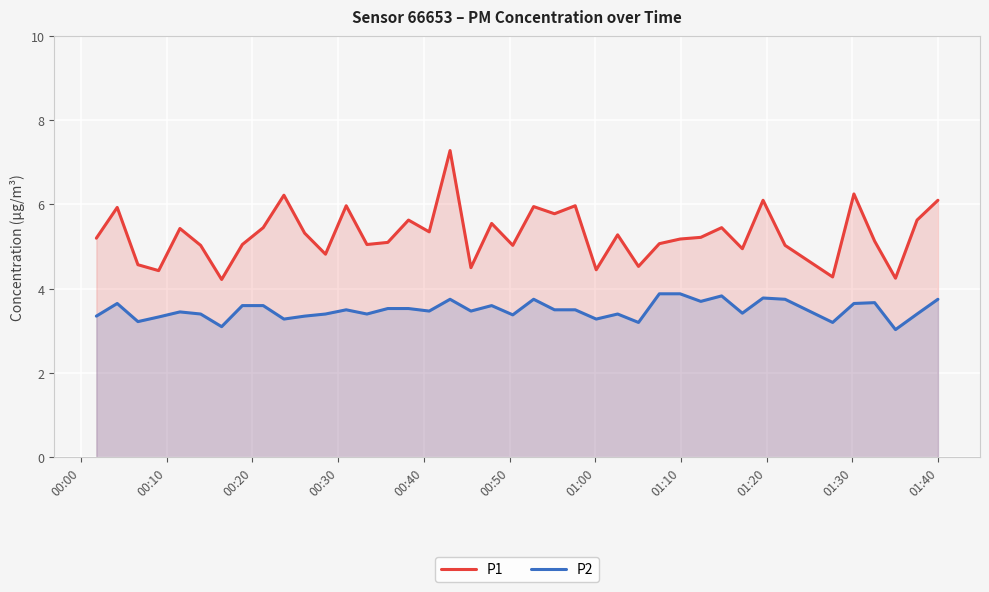

Which series has the largest total across all categories?

P1